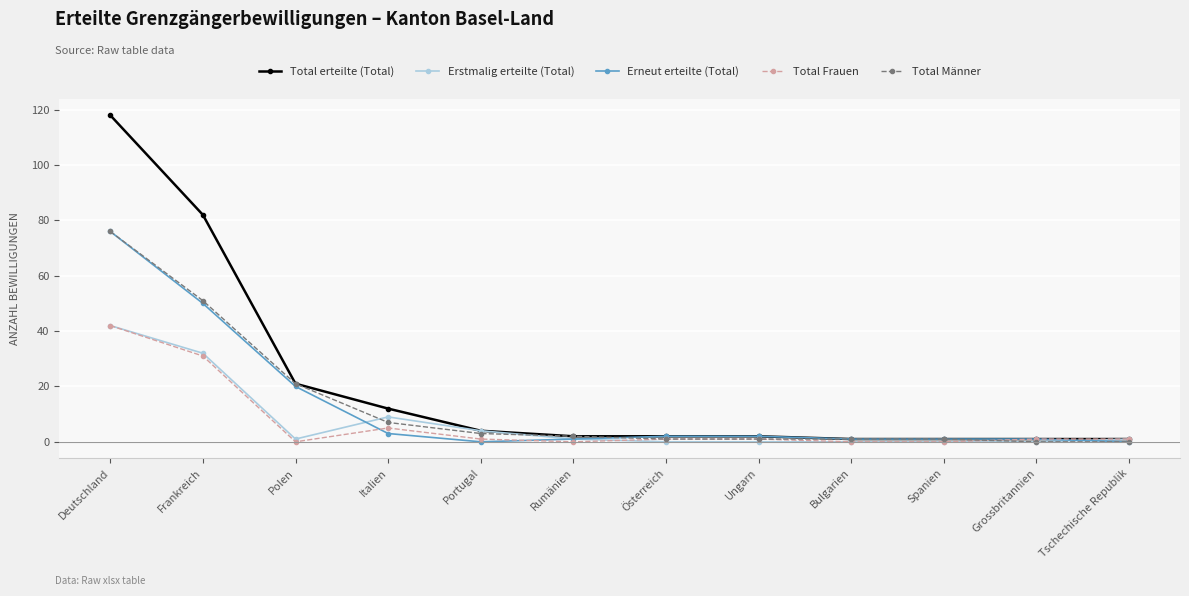

At how many categories does at least one series exceed 65?

2